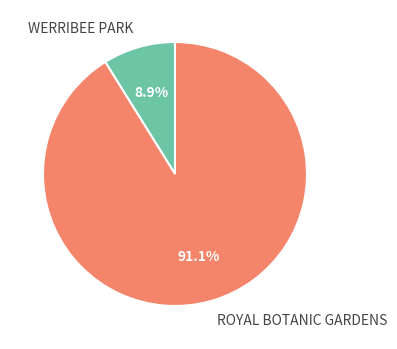

True or false: WERRIBEE PARK accounts for 19% of the total.

False